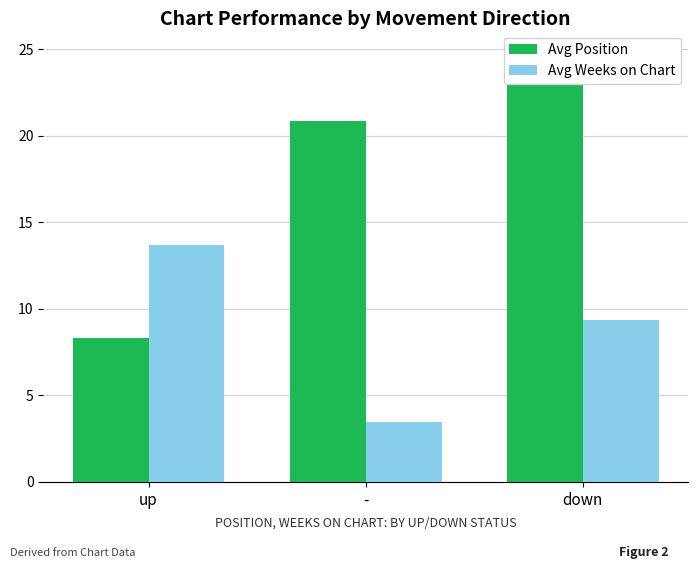

Which series has the widest spread of values?

Avg Position